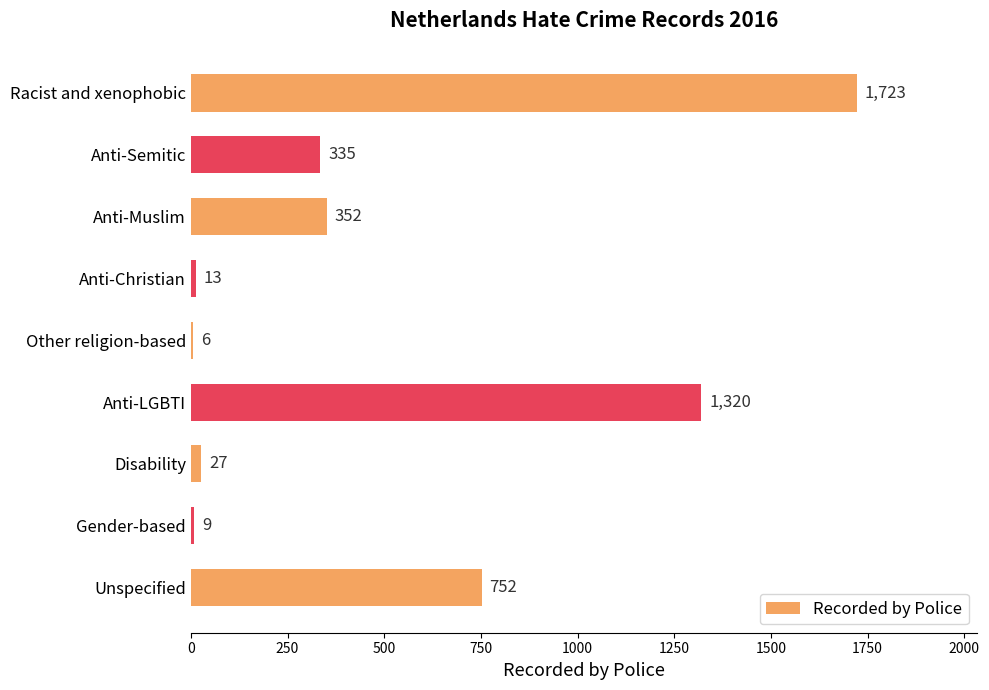

What is the change in value from Anti-Semitic to Anti-LGBTI?

+985